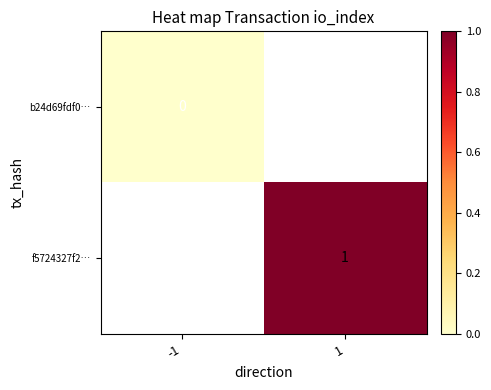

The value of f5724327f2… at 1 is 1. True or false?

True